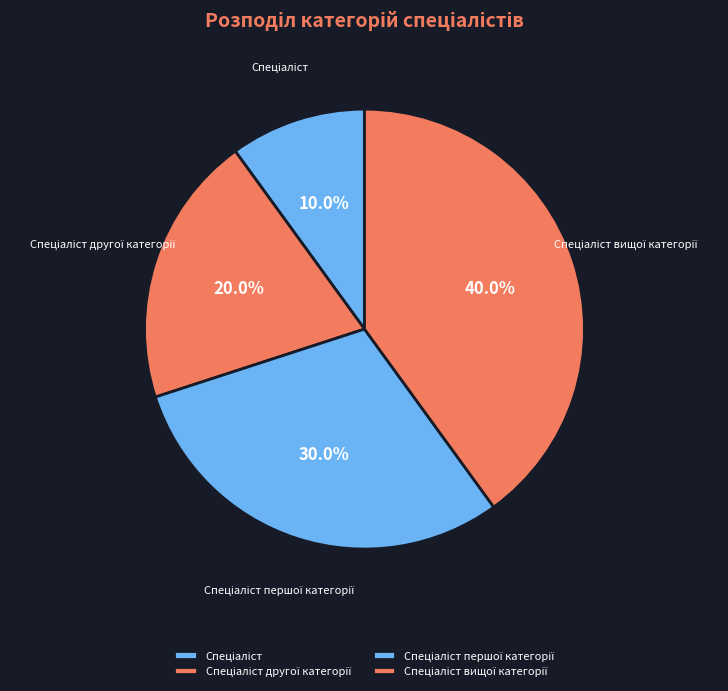

Is there any slice that represents more than half of the pie?

No